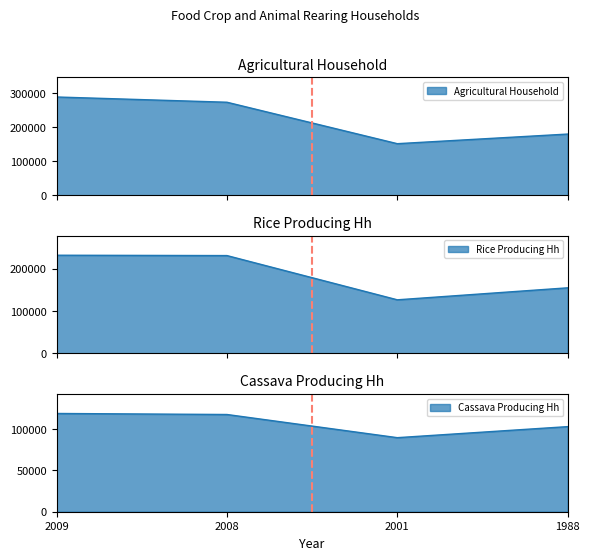

Does the chart have visible grid lines?

No